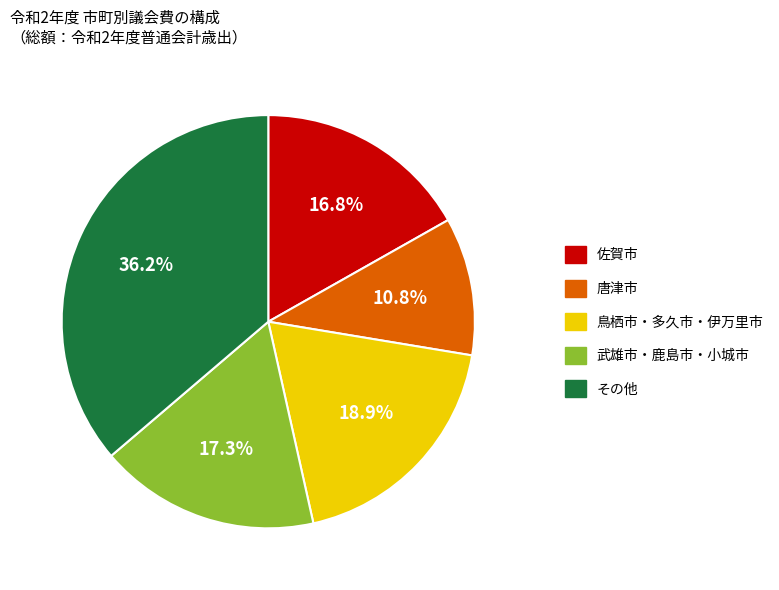

How many slices are in this pie chart?

5